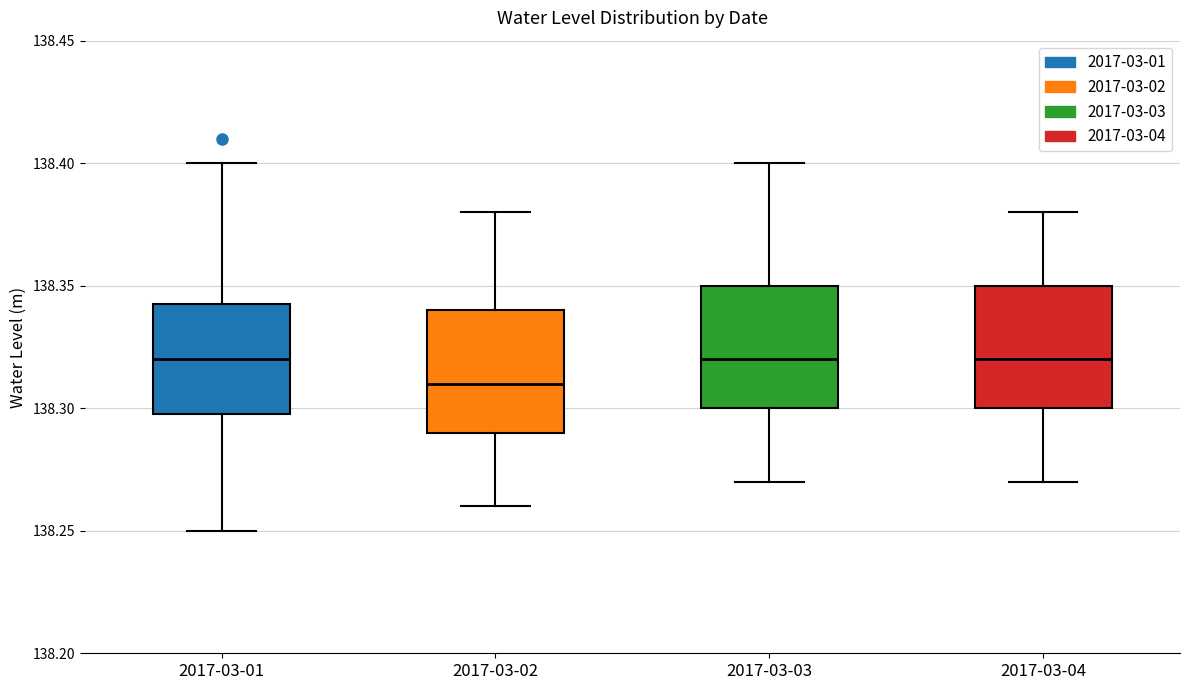

Where is the upper edge of the box for 2017-03-02 on the y-axis? The values are not printed on the chart, so give them approximately, as read against the axis.

138.340